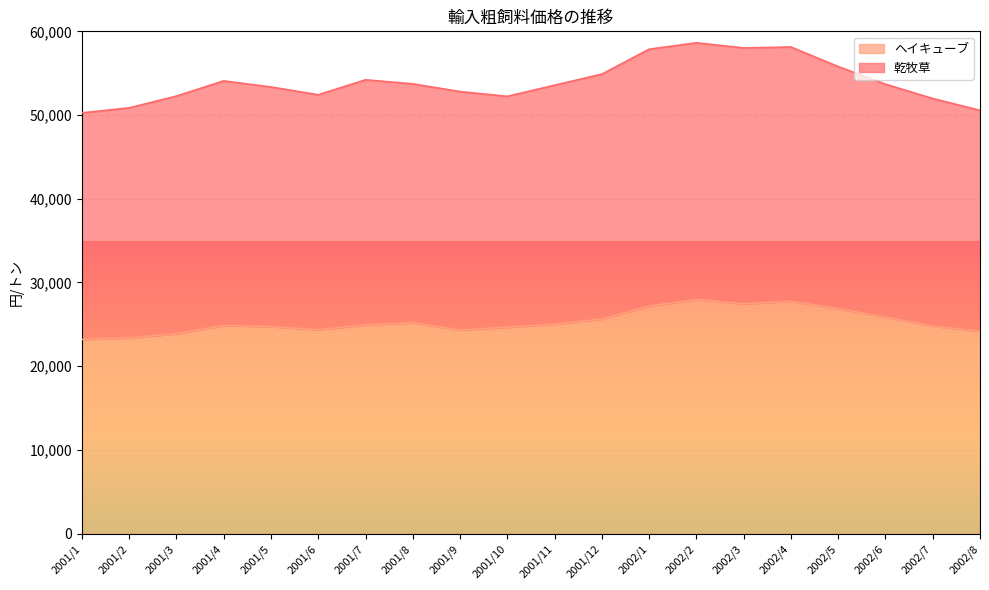

What is the greatest value displayed?

27953